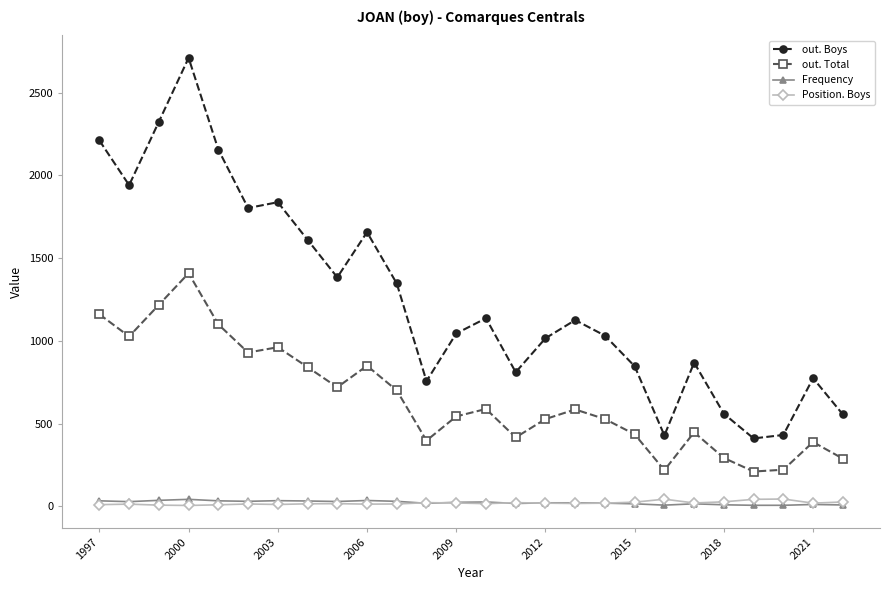

Which series has the largest total across all categories?

out. Boys